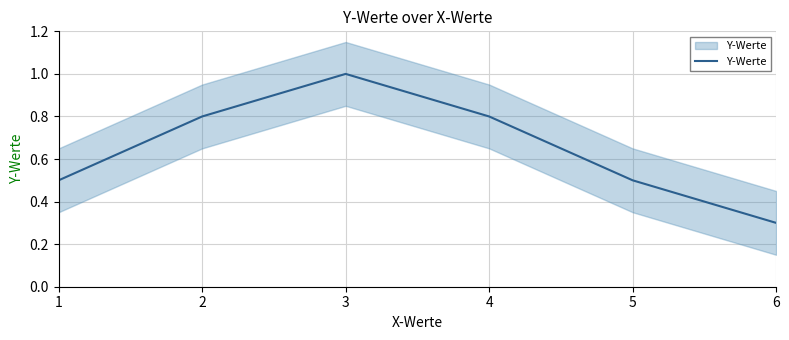

Where is the data nearest to the value 0?

6